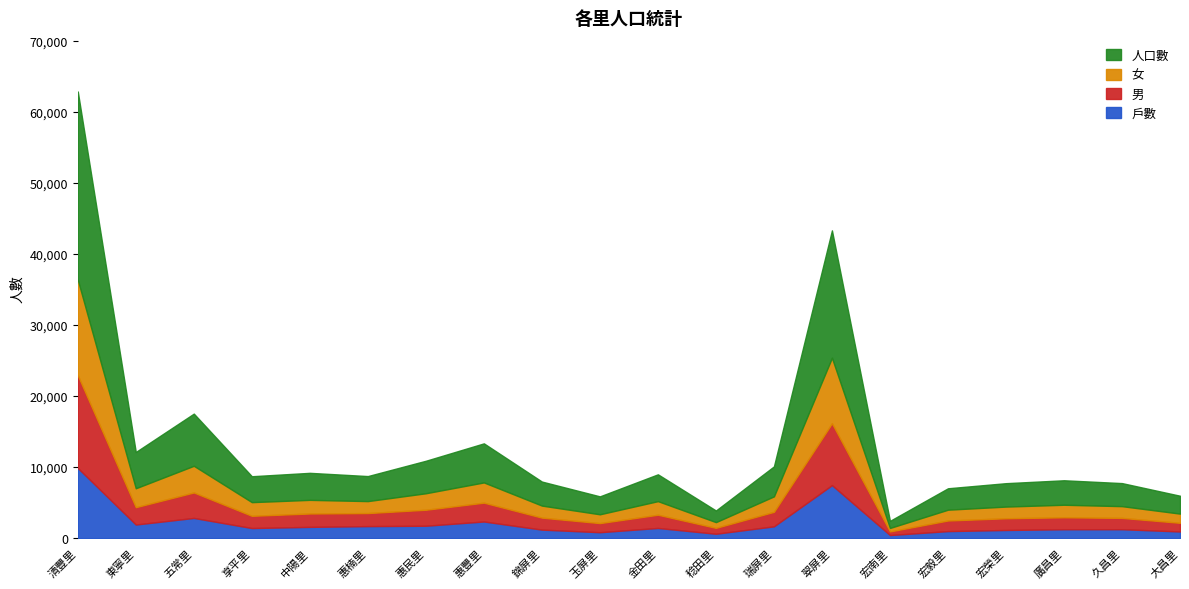

What is the difference between the maximum and second lowest values in the 人口數 series?

24866